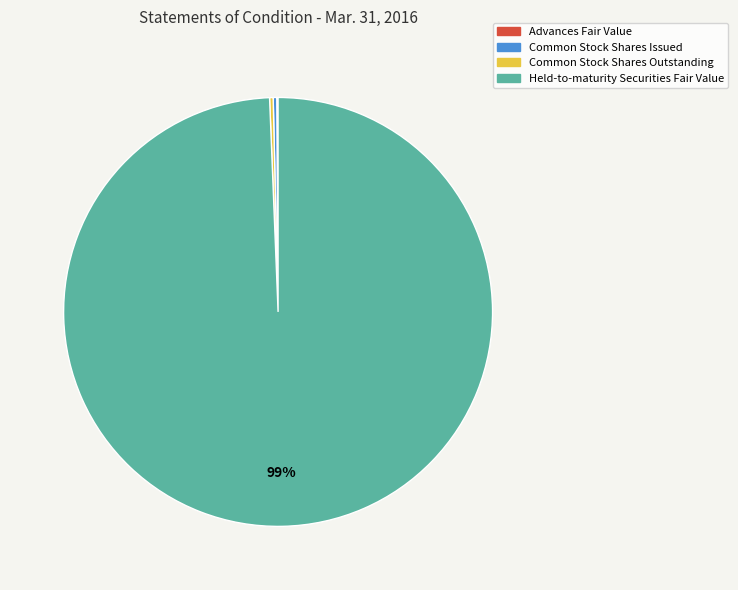

True or false: Held-to-maturity Securities Fair Value accounts for 89% of the total.

False